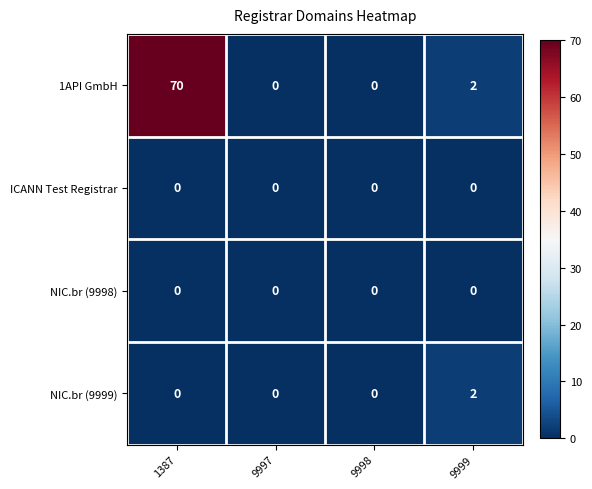

How many NIC.br (9999) values are between 0 and 2?

4